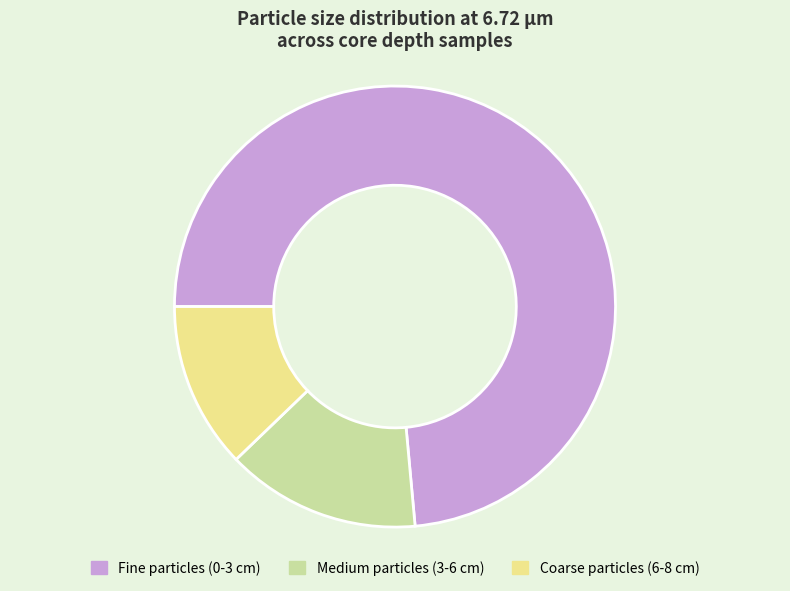

Is there a majority slice in this chart?

Yes